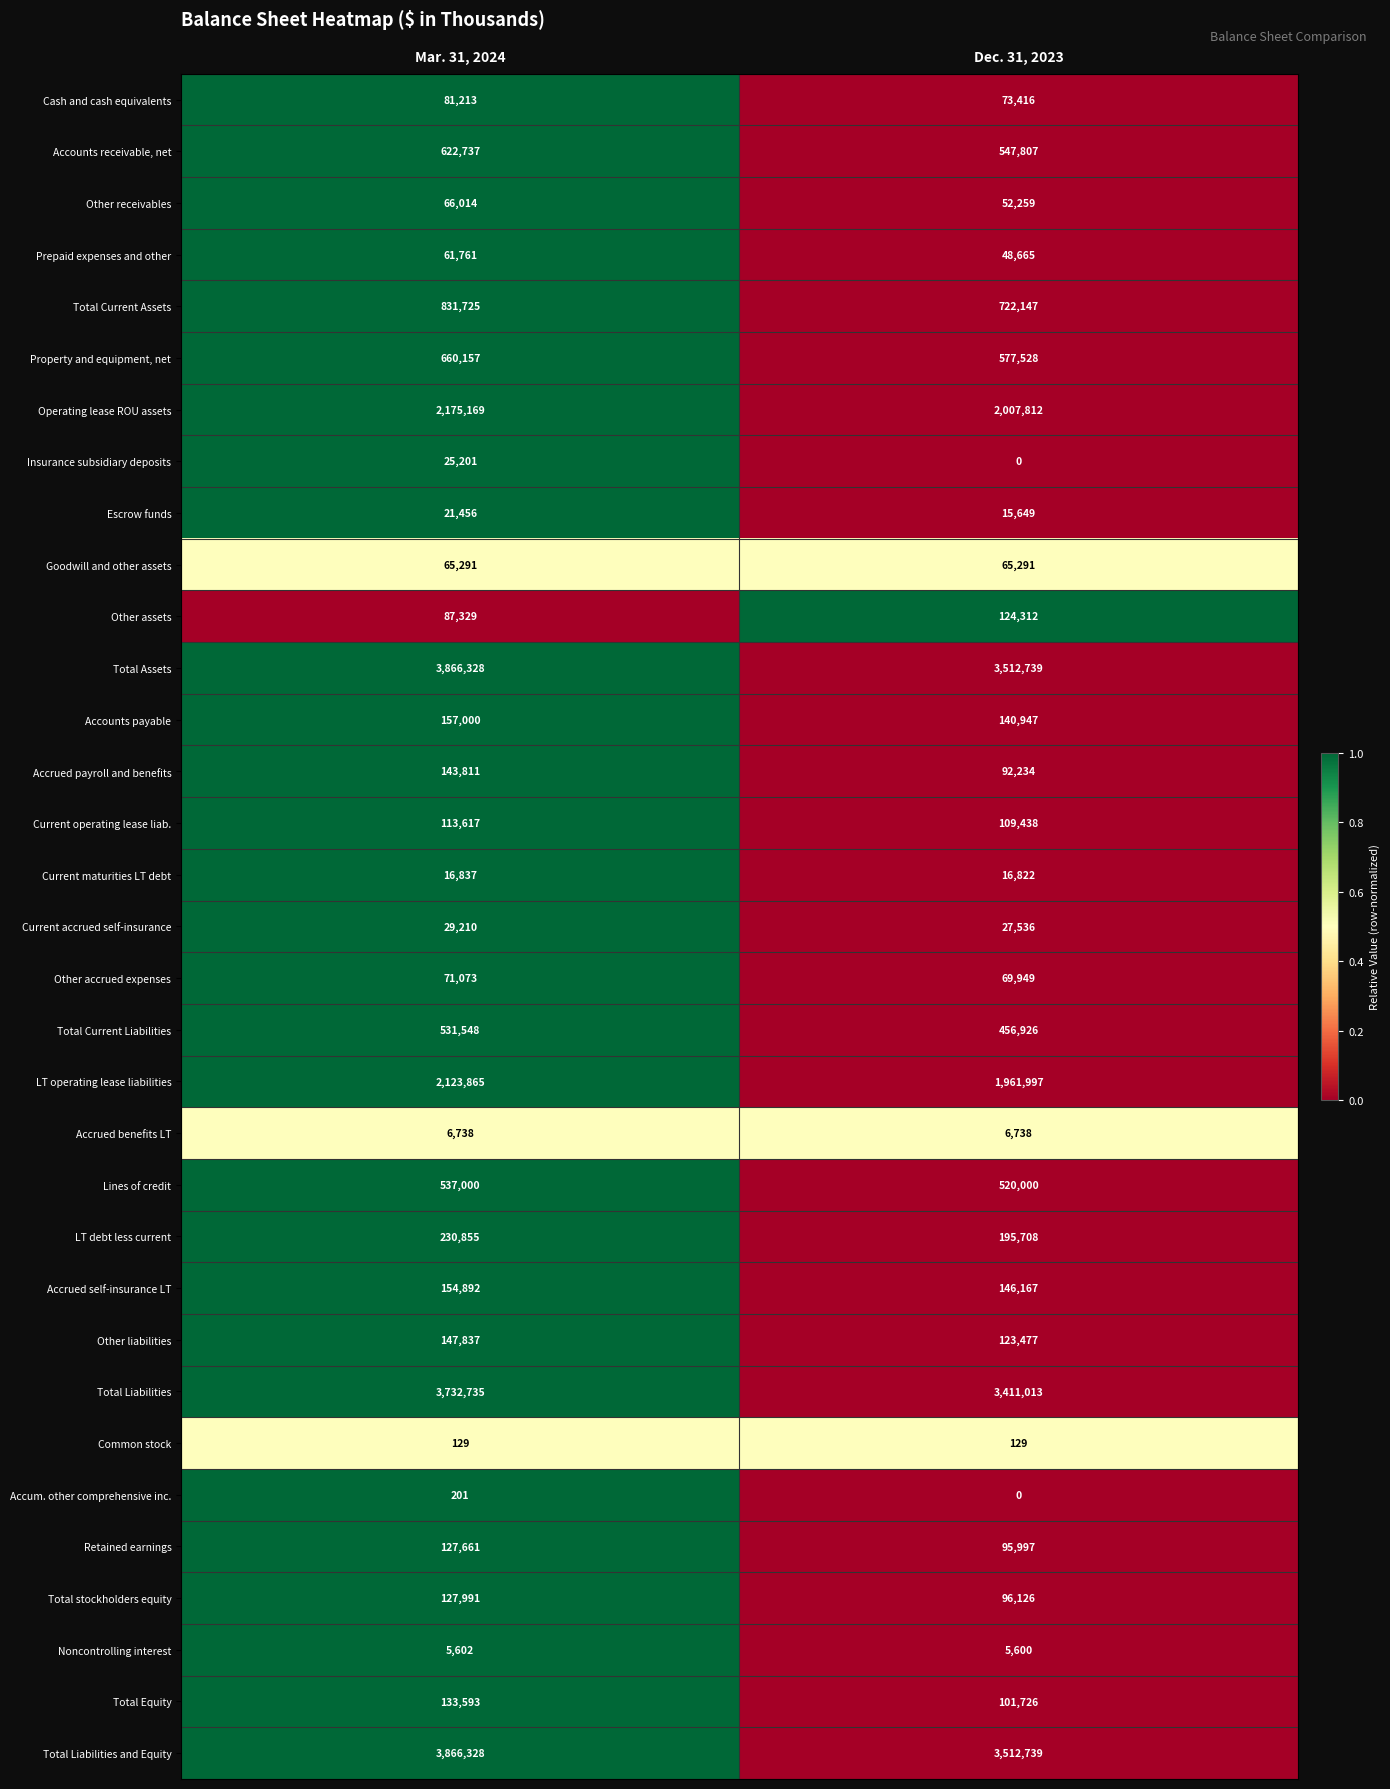

Rank the categories by Operating lease ROU assets value from lowest to highest.

Dec. 31, 2023, Mar. 31, 2024